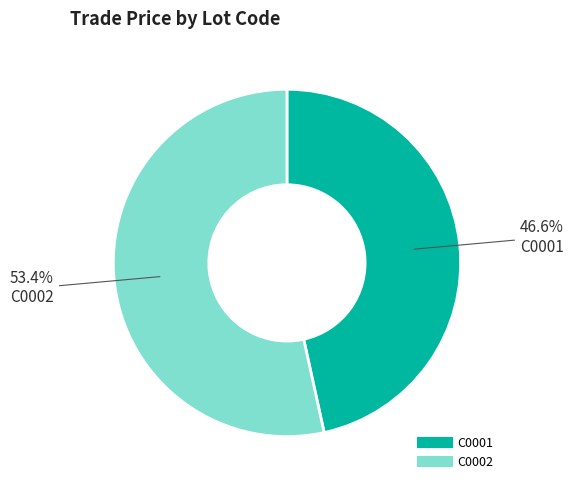

To the nearest percent, what is the combined percentage of C0001 and C0002?

100%